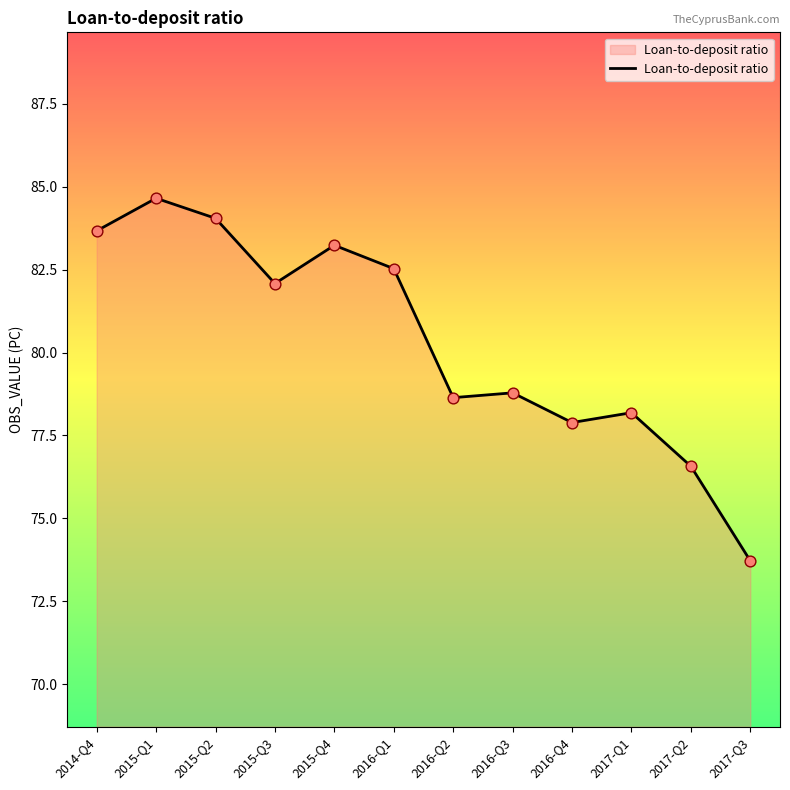

Approximately how many times larger is the value at 2016-Q3 compared to 2014-Q4?

0.9